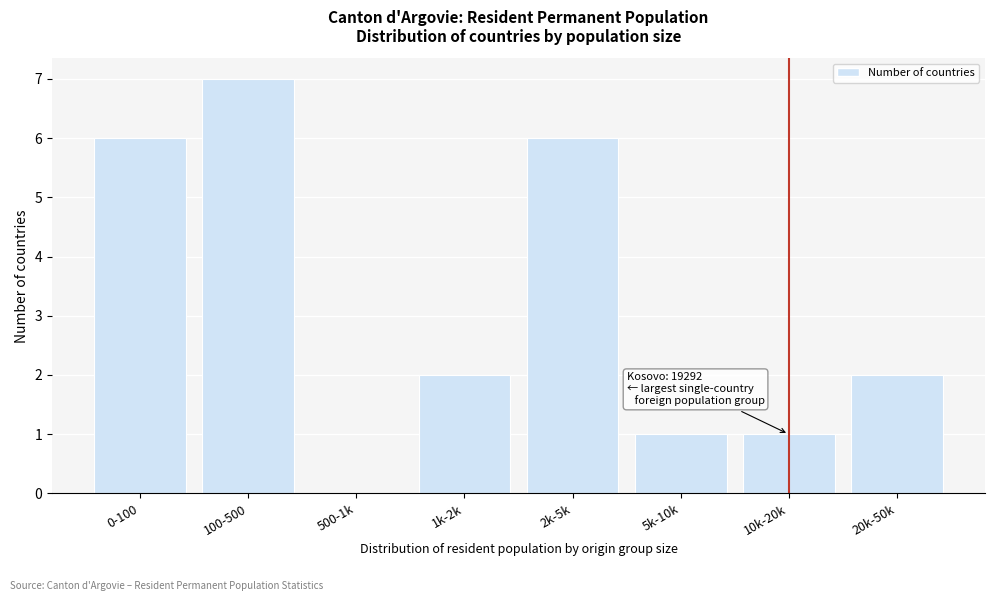

Reading right to left, list all the values displayed in this chart.

20k-50k=2	10k-20k=1	5k-10k=1	2k-5k=6	1k-2k=2	500-1k=0	100-500=7	0-100=6